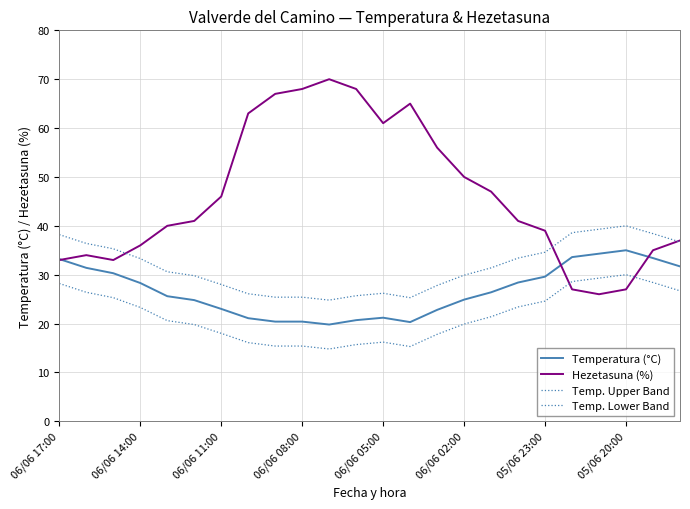

Does the chart display data point markers on the line(s)?

No